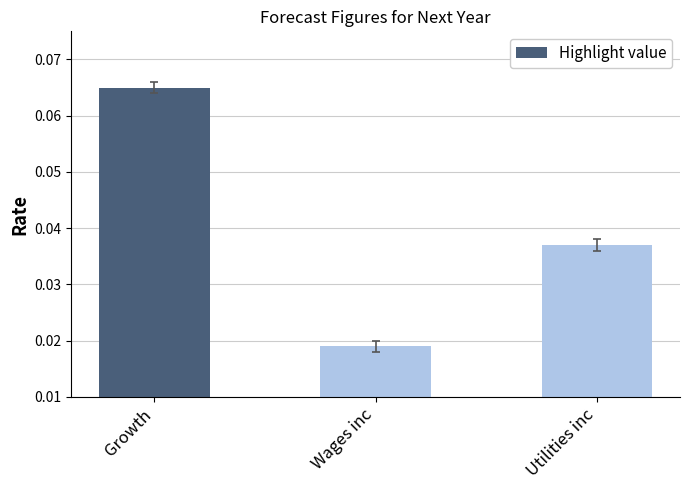

List the labels in order of value, largest first.

Growth, Utilities inc, Wages inc